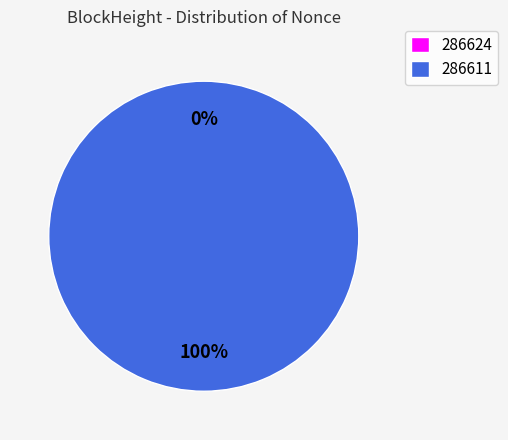

What is the smallest slice in the pie chart?

286624